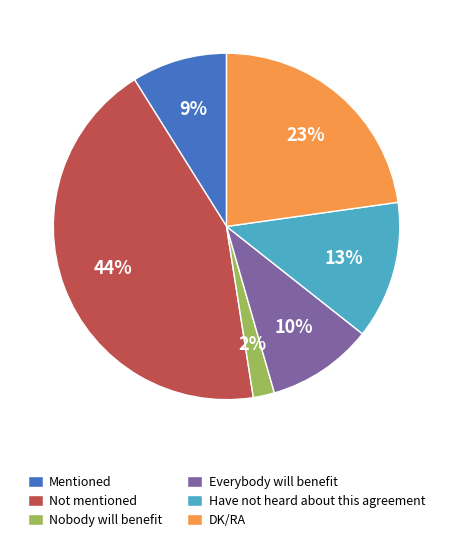

How many slices are in this pie chart?

6